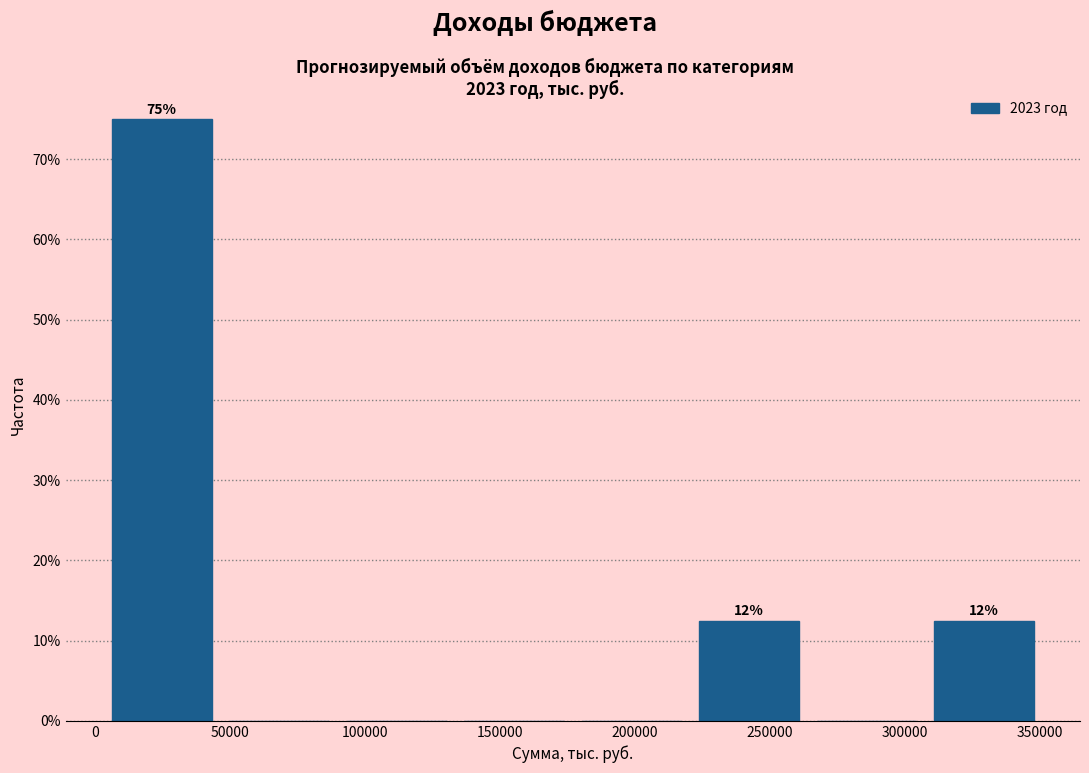

Over which range of the x-axis is the bar tallest?

5000 to 45000